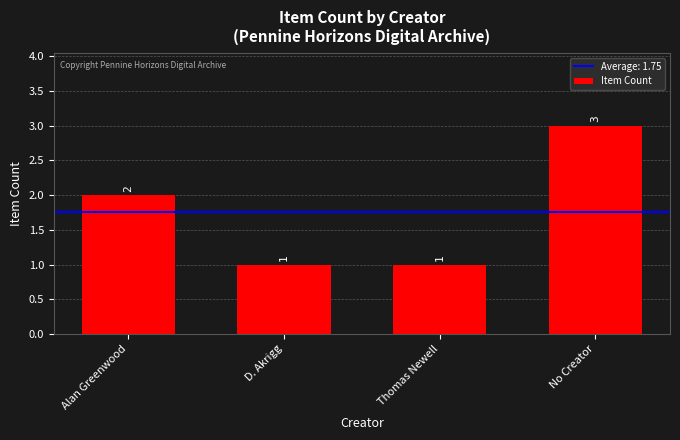

Reading left to right, list all the values displayed in this chart.

Alan Greenwood=2	D. Akrigg=1	Thomas Newell=1	No Creator=3